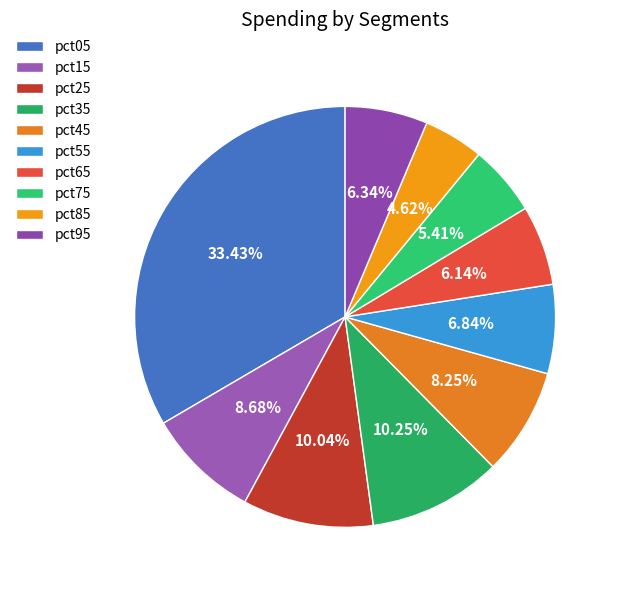

The pct65 slice represents 17% of the pie. True or false?

False